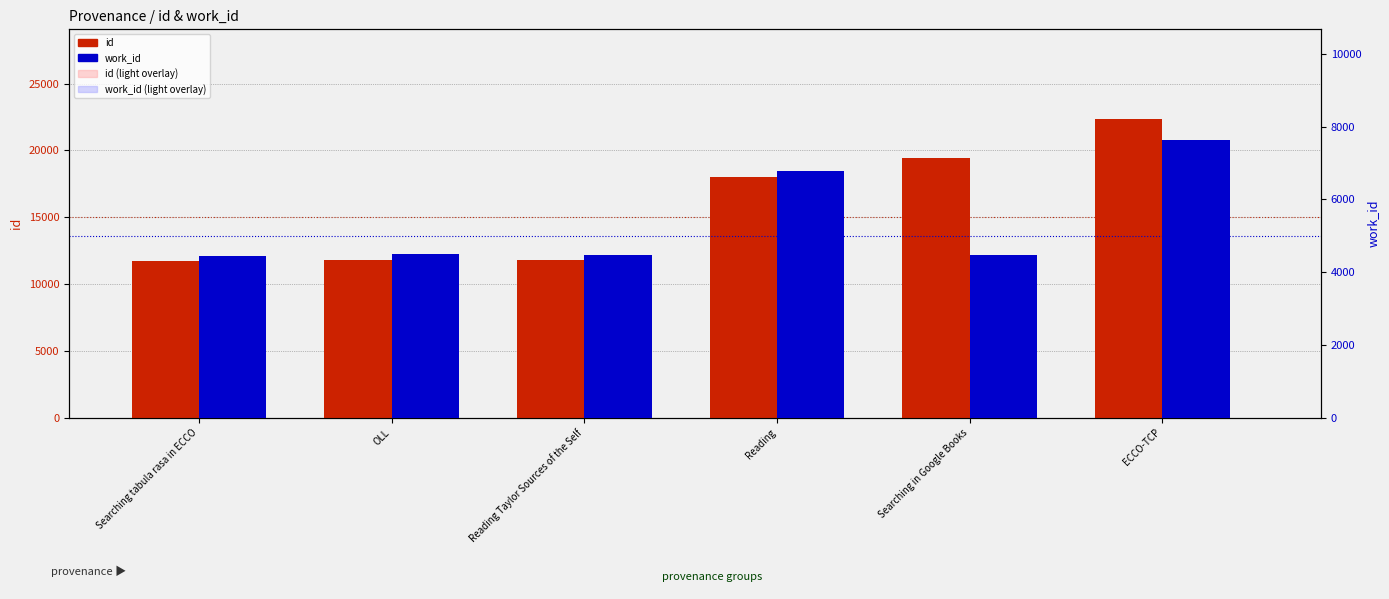

What is the difference between the id (light) values at ECCO-TCP and Reading Taylor Sources of the Self?

8997.2